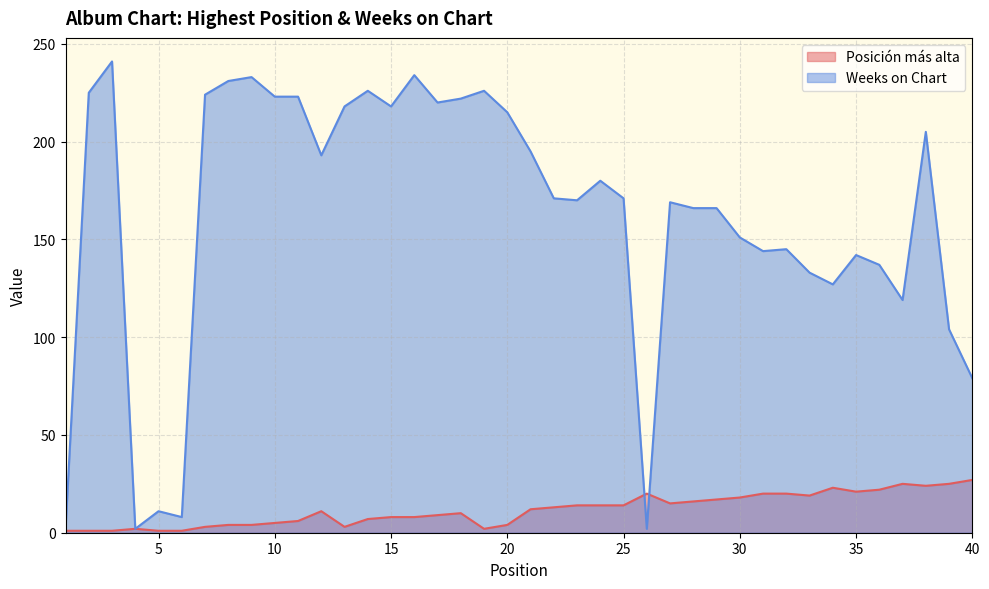

At which category does Weeks on Chart reach its first local peak?

3